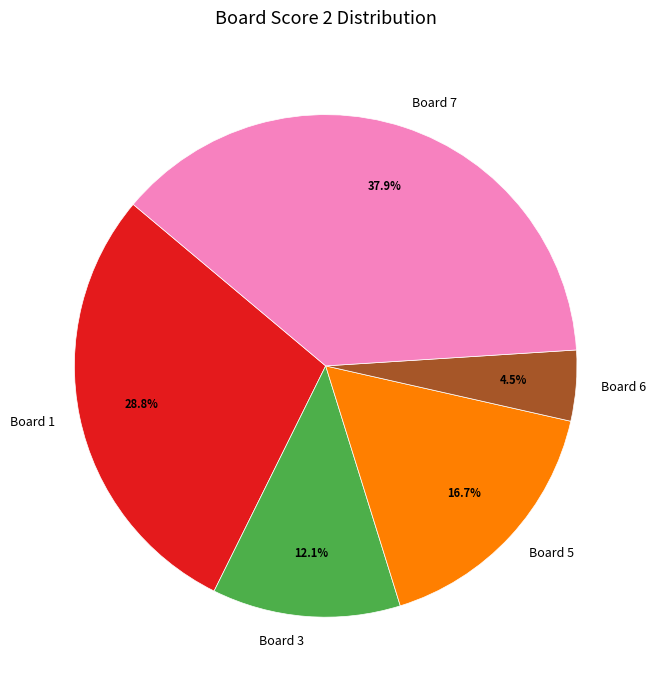

Does any single category account for the majority?

No